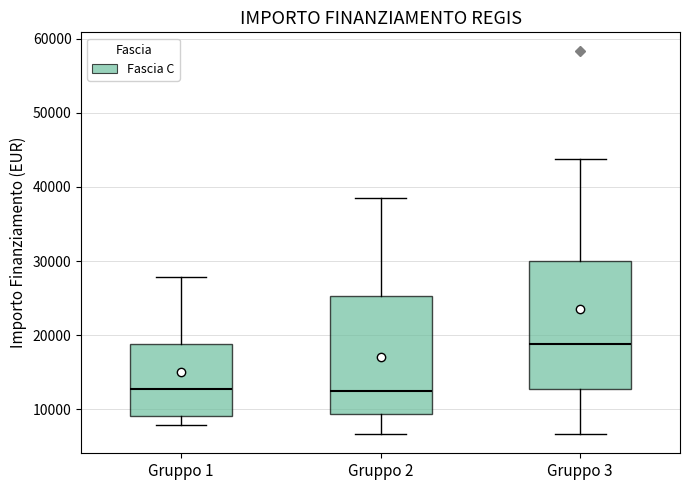

Reading left to right, transcribe this box plot: for each box, give where its median line is, the range the box spans, and where its two whiskers end, as read against the y-axis. The values are not printed on the chart, so give them approximately, as read against the axis.

Gruppo 1: median 13000, box 9000 to 19000, whiskers 8000 to 28000
Gruppo 2: median 12000, box 9000 to 25000, whiskers 7000 to 39000
Gruppo 3: median 19000, box 13000 to 30000, whiskers 7000 to 44000